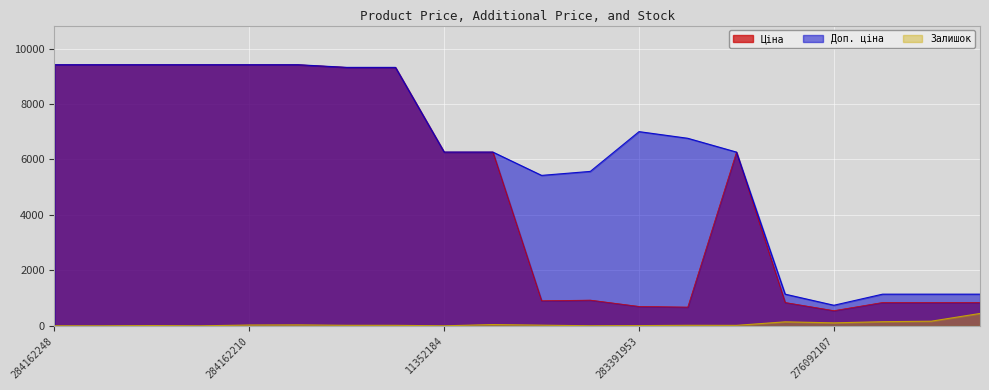

The Доп. ціна series shows 5569.9 at 283451953. True or false?

True